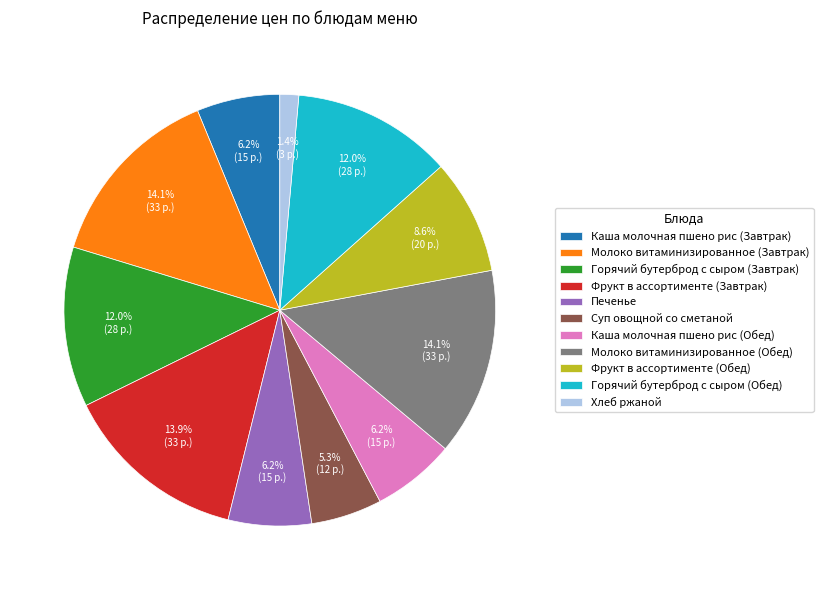

To the nearest percent, what percentage of the pie is Горячий бутерброд с сыром (Обед)?

12%